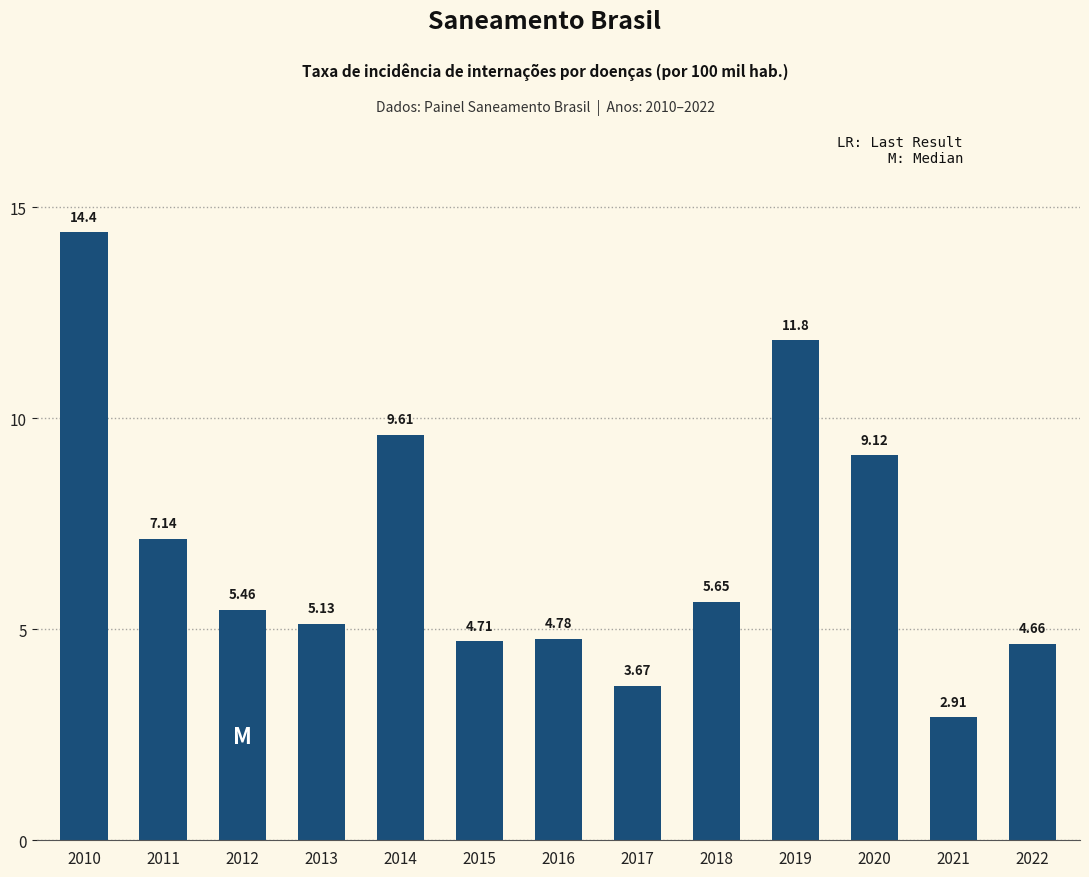

What is the sum of all values?

89.1